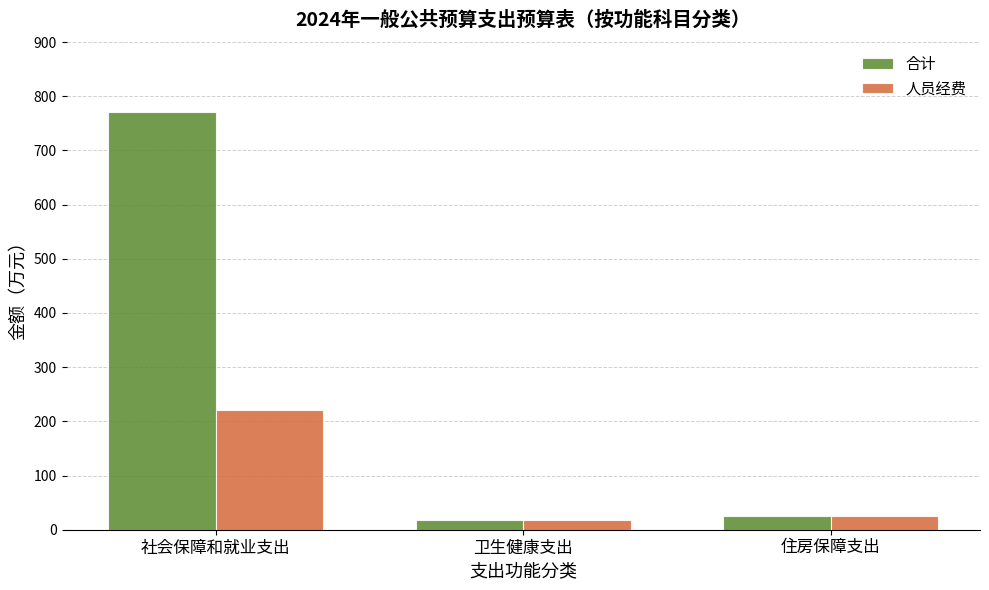

What position from the right is 社会保障和就业支出?

3